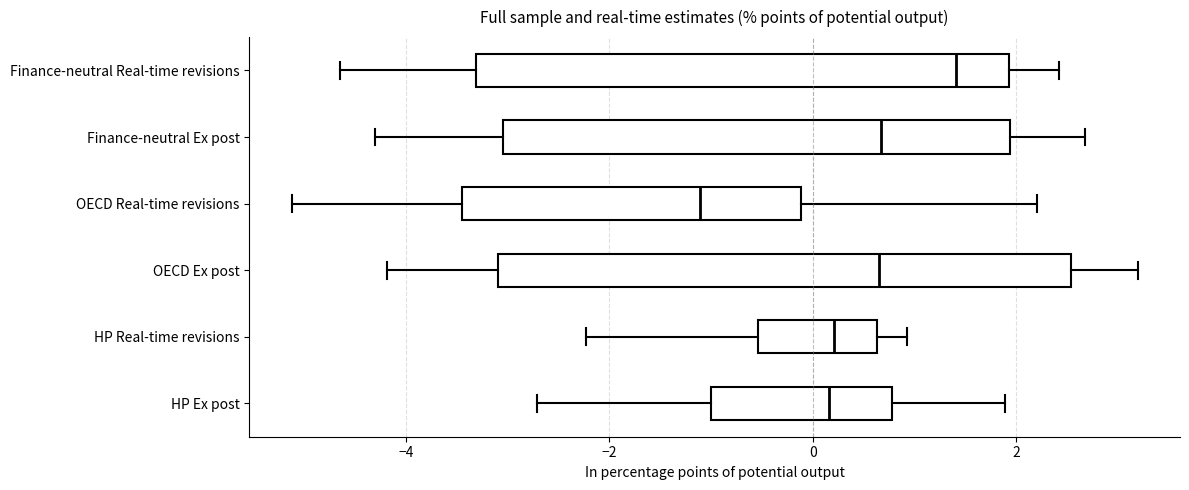

Where does the right whisker of the box for Finance-neutral Ex post end on the x-axis? The values are not printed on the chart, so give them approximately, as read against the axis.

2.6